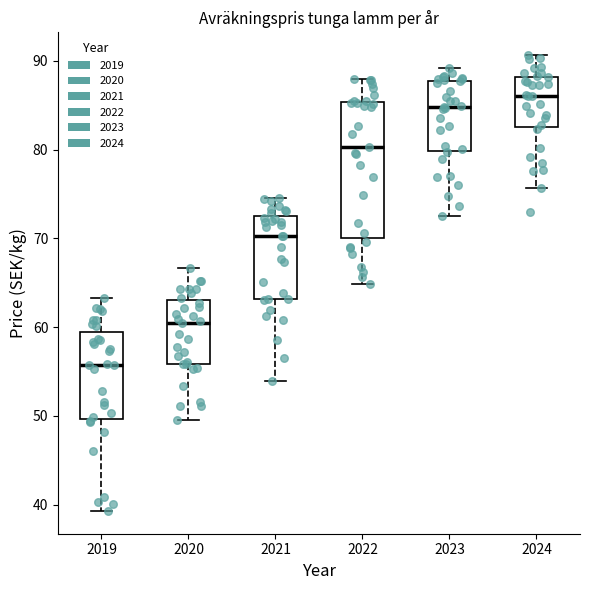

Reading left to right, read every box against the y-axis: the position of its median line, the range the box covers, and the ends of its whiskers. The values are not printed on the chart, so give them approximately, as read against the axis.

2019: median 56, box 50 to 59, whiskers 39 to 63
2020: median 60, box 56 to 63, whiskers 50 to 67
2021: median 70, box 63 to 73, whiskers 54 to 75
2022: median 80, box 70 to 85, whiskers 65 to 88
2023: median 85, box 80 to 88, whiskers 73 to 89
2024: median 86, box 83 to 88, whiskers 76 to 91